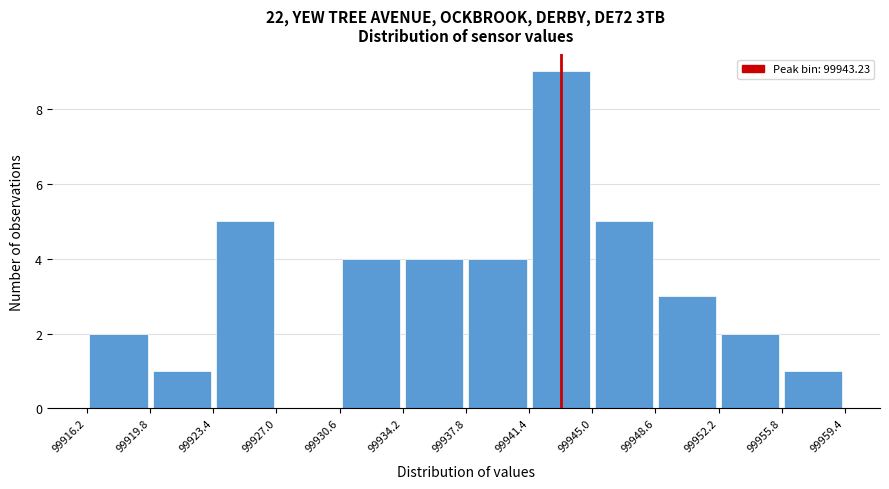

How tall is the bar that spans 99916.2 to 99919.8 on the x-axis? The values are not printed on the chart, so give them approximately, as read against the axis.

2